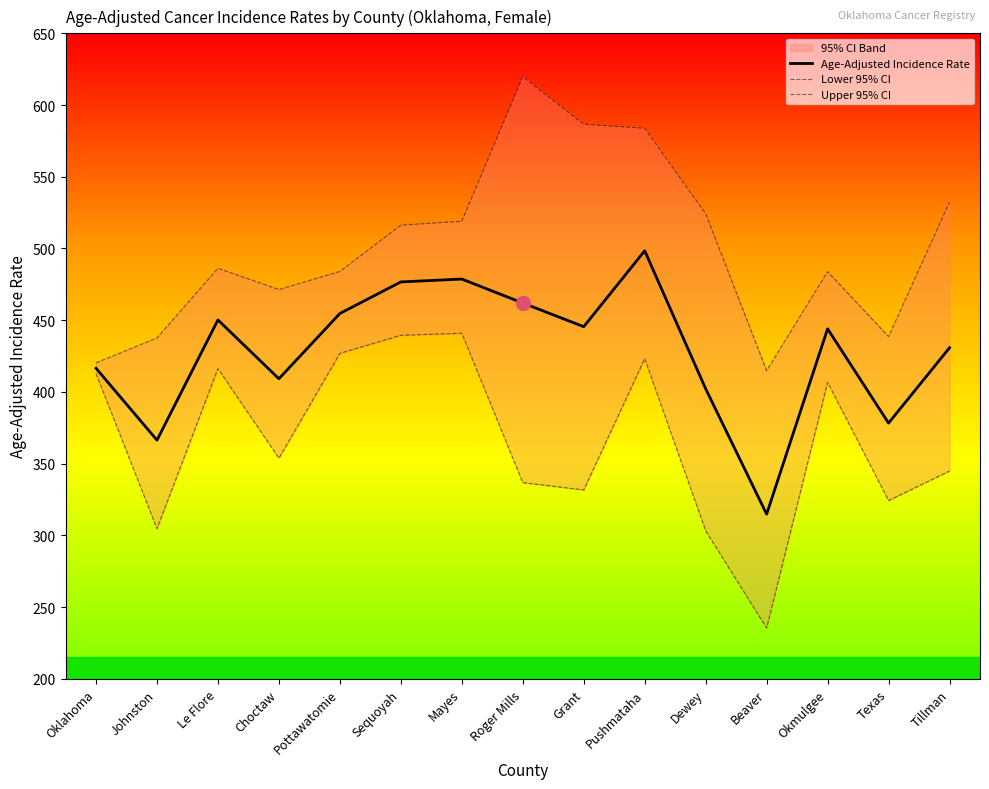

In Lower 95% CI, how many points are lower than both neighbors (excluding endpoints)?

5